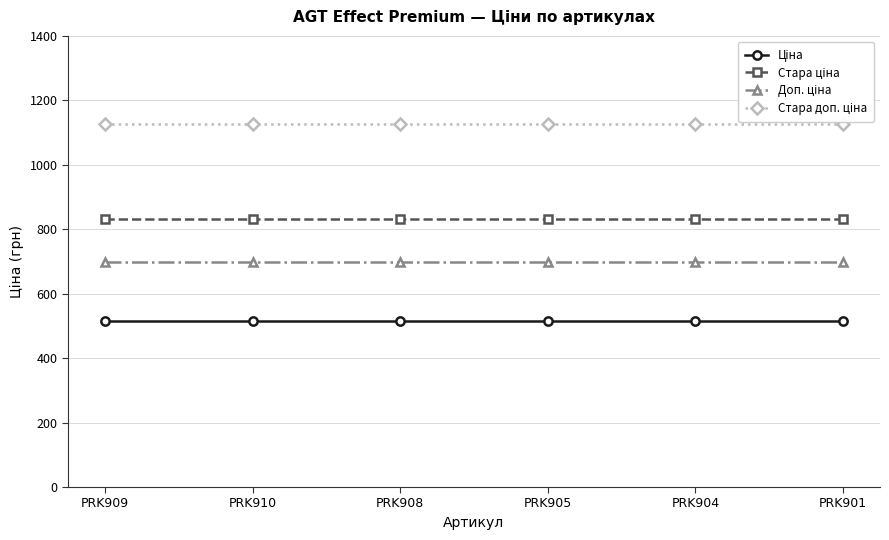

What is the maximum value for Стара доп. ціна?

1128.0